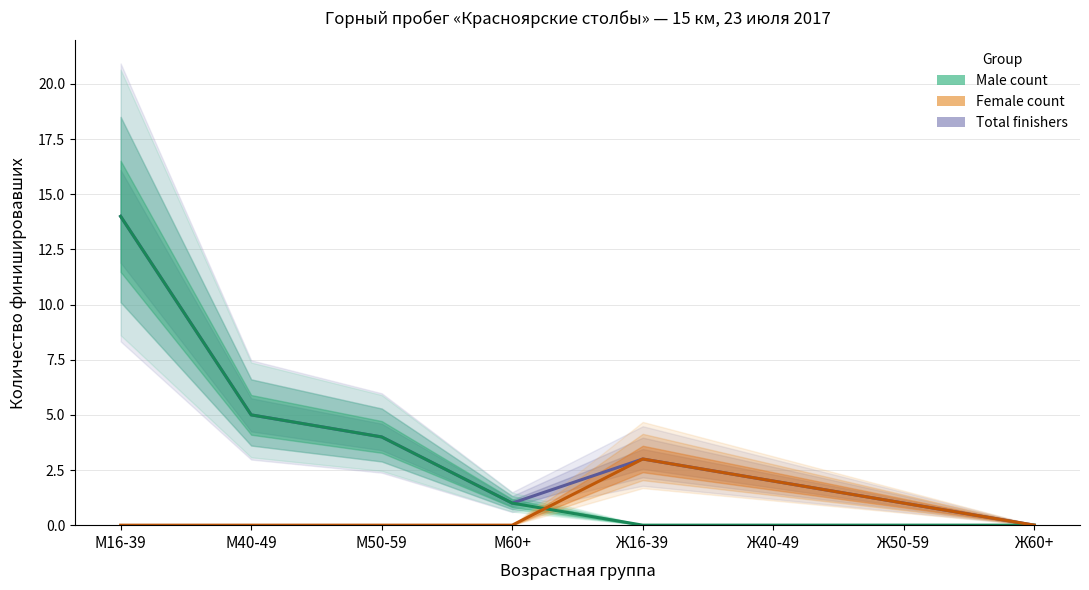

Which series changed the most between Ж16-39 and Ж50-59?

Total finishers